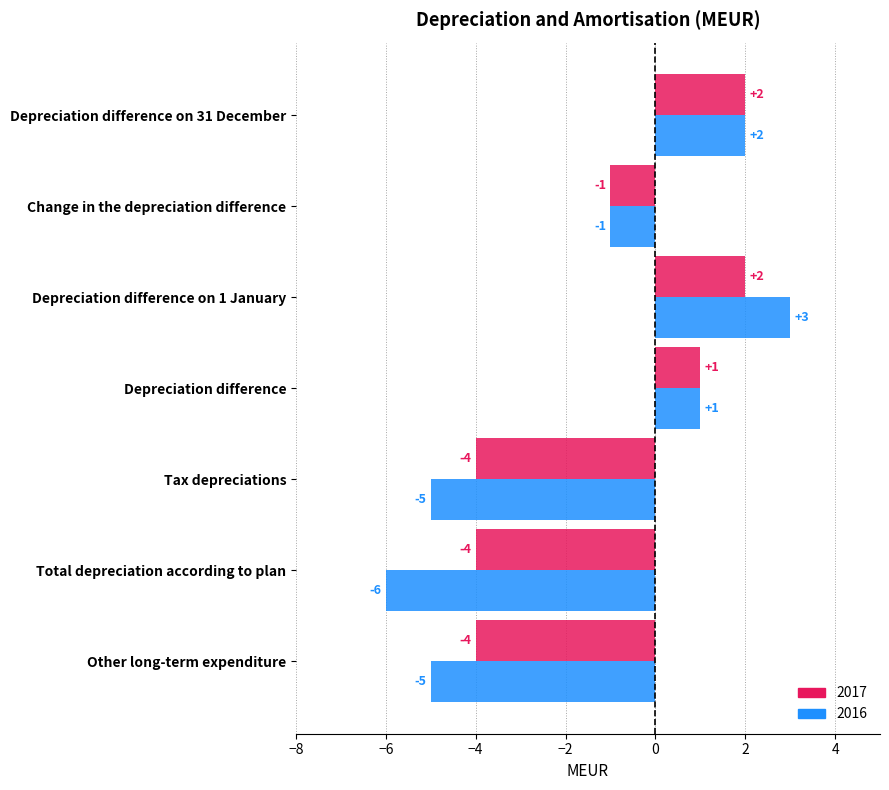

Which series changed the most between Total depreciation according to plan and Change in the depreciation difference?

2016